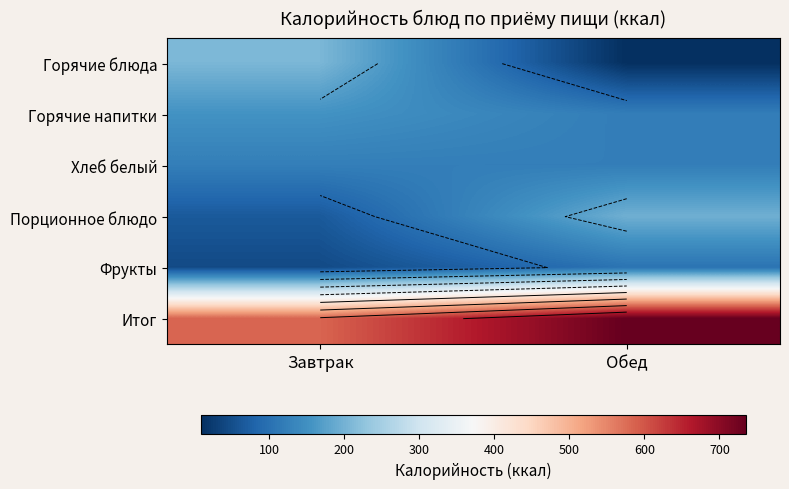

True or false: Итог has a value of 735.8 at Обед.

True